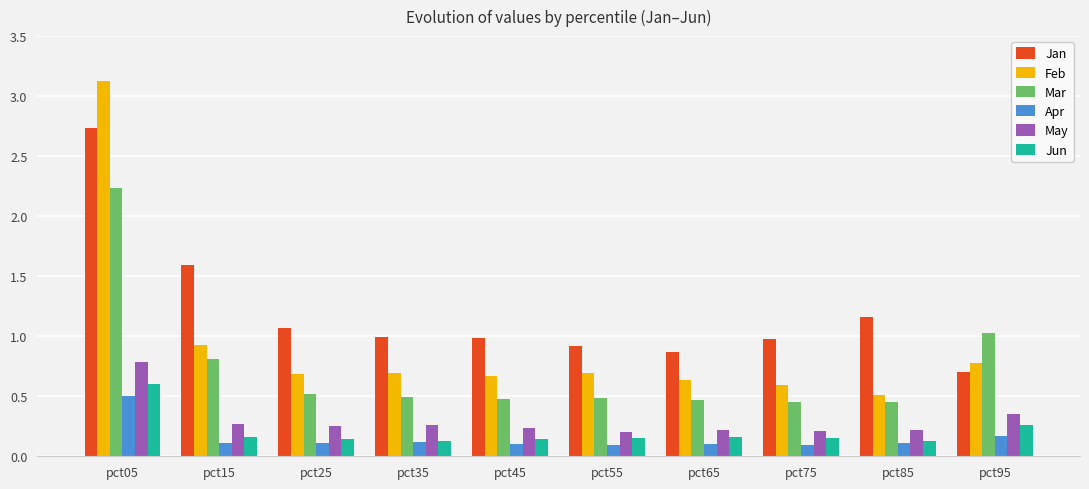

Rank the series by their maximum value, from highest to lowest.

Feb, Jan, Mar, May, Jun, Apr